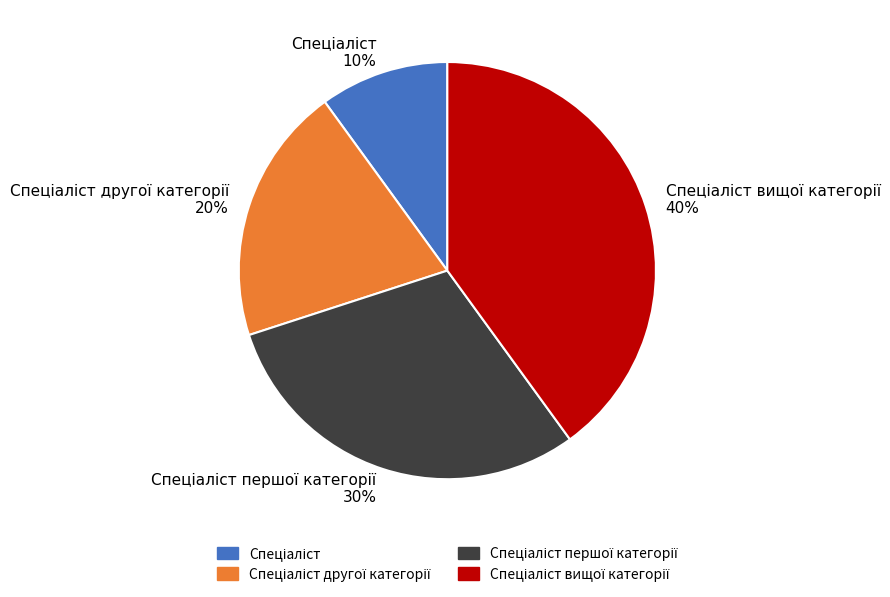

To the nearest percent, what is the average slice percentage?

25%